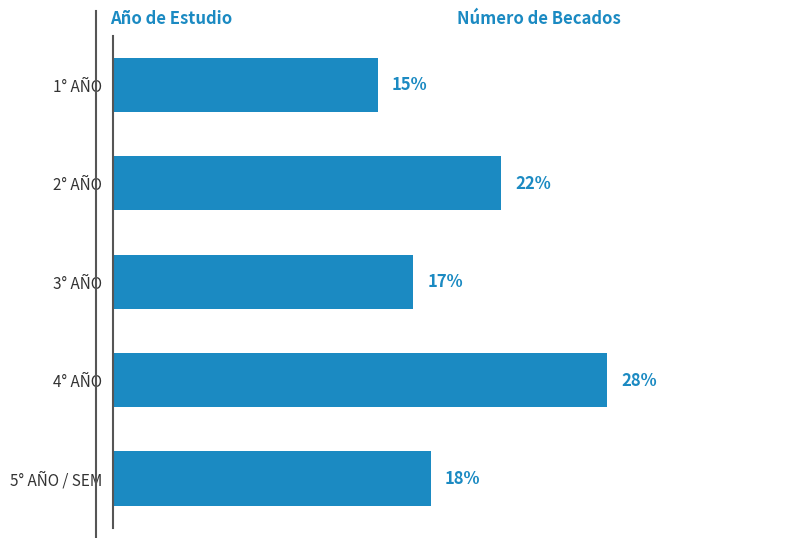

Which label corresponds to the largest value in the chart?

4° AÑO